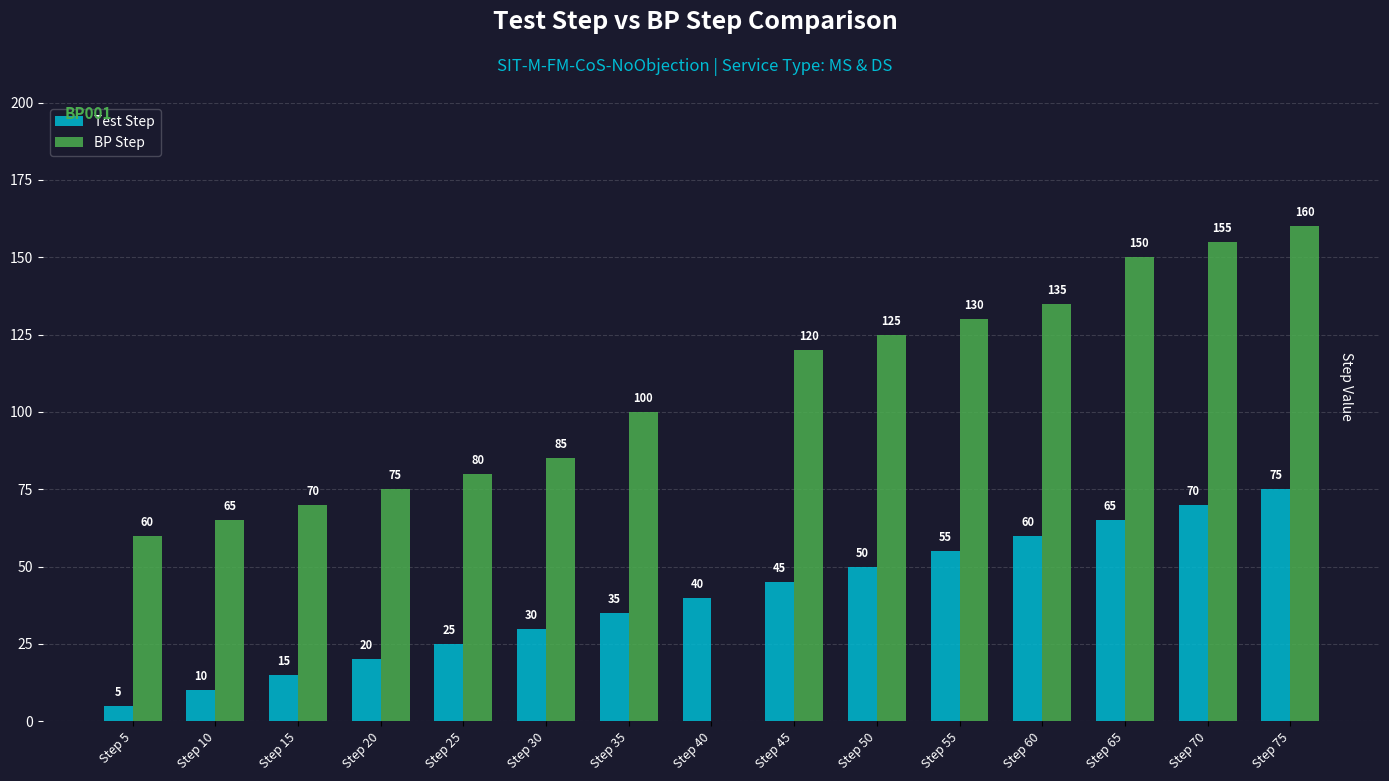

What are all the series names shown in the legend?

Test Step, BP Step